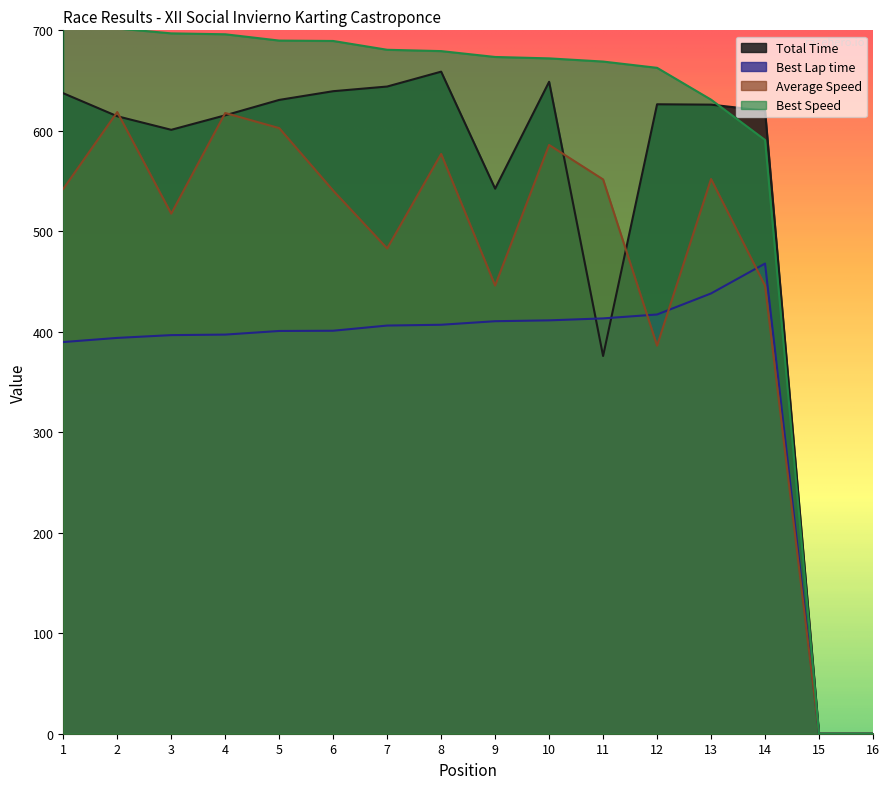

At which label is Total Time closest to 329?

11